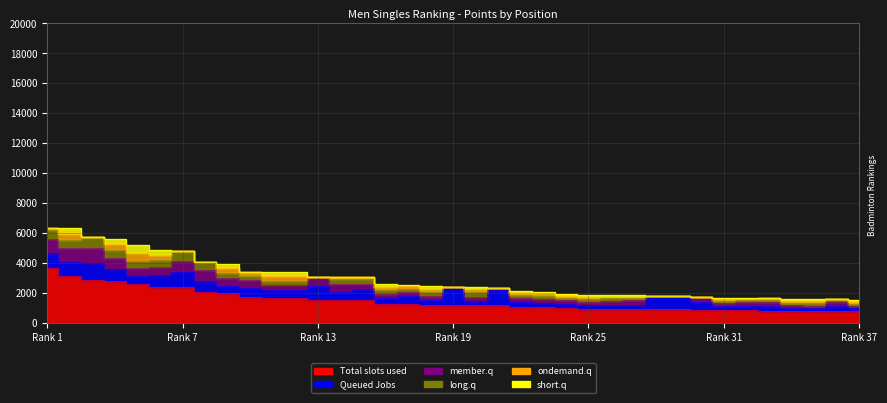

What is the difference between the maximum and minimum values in the ondemand.q series?

520